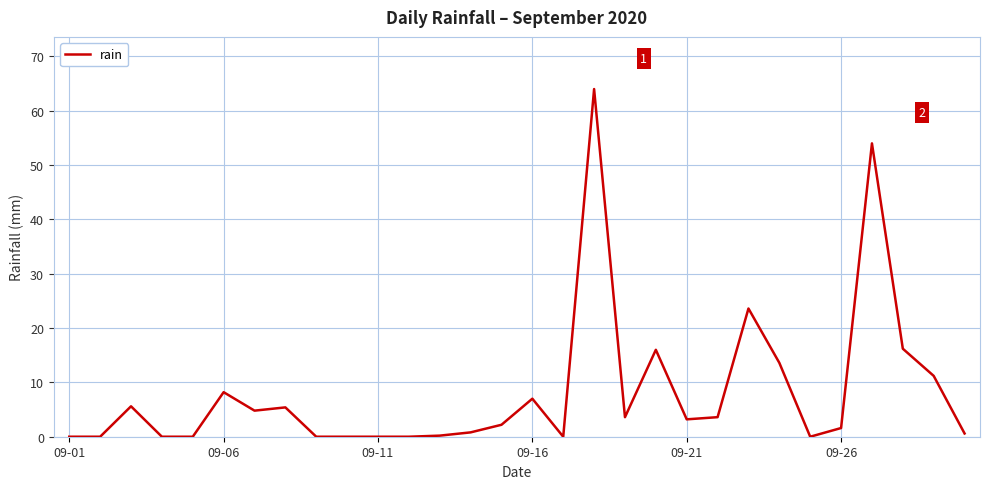

What is the sum of all values?

245.4